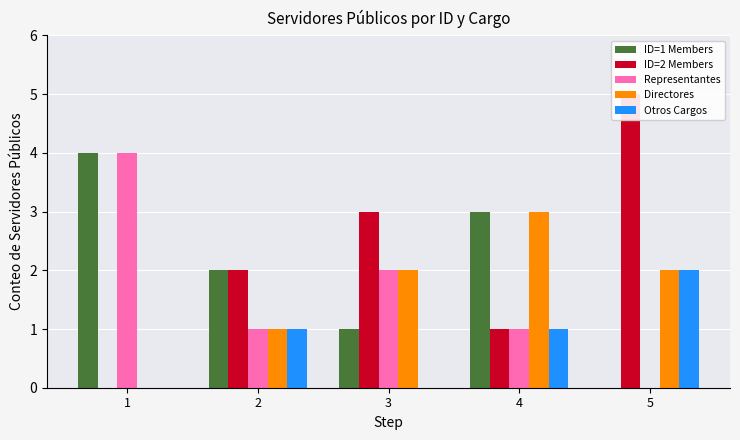

What is the highest value of the ID=2 Members series?

5